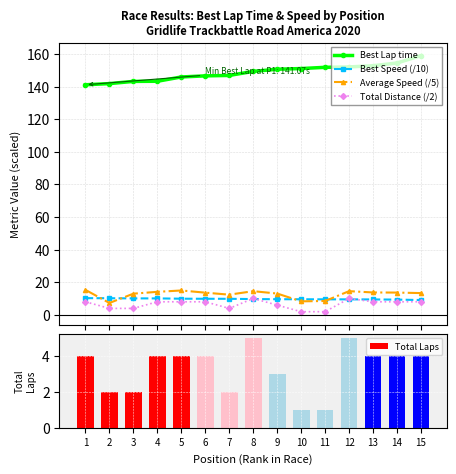

What is the greatest value displayed?

158.9